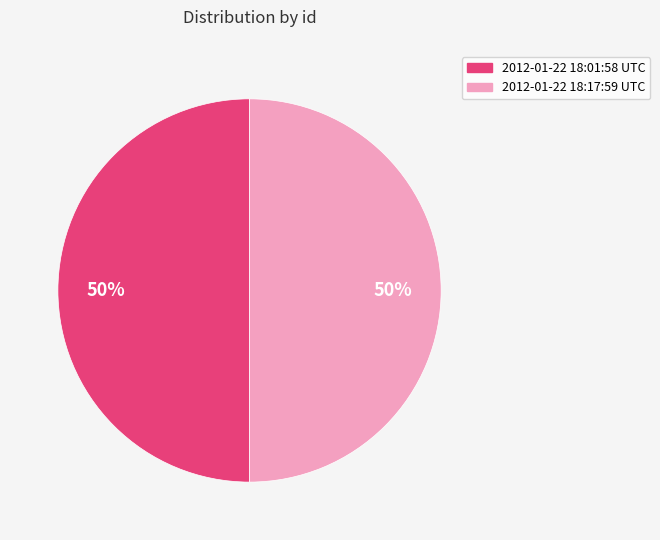

The 2012-01-22 18:17:59 UTC slice represents 50% of the pie. True or false?

True